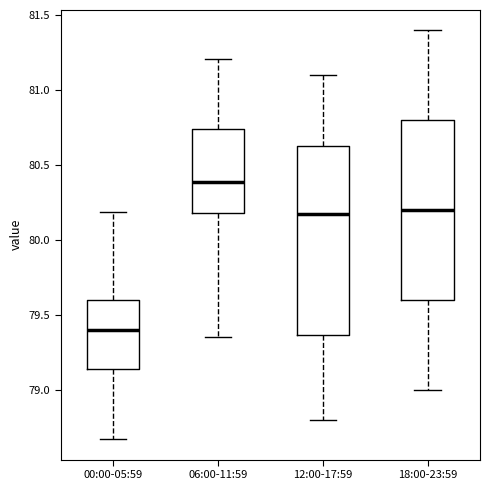

Where is the upper edge of the box for 00:00-05:59 on the y-axis? The values are not printed on the chart, so give them approximately, as read against the axis.

79.60